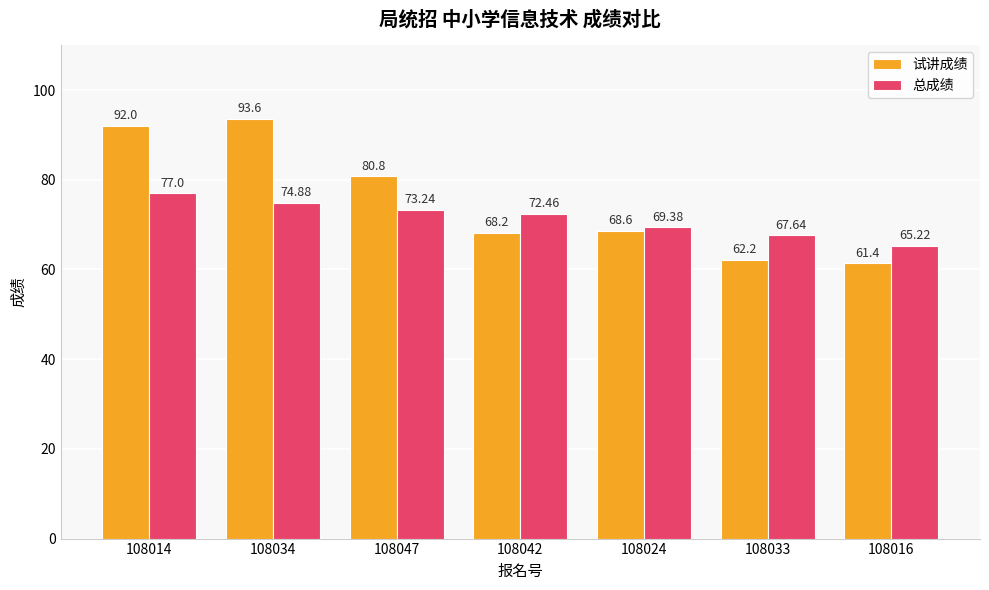

Reading right to left, list all the values displayed in this chart.

试讲成绩: 108016=61.4	108033=62.2	108024=68.6	108042=68.2	108047=80.8	108034=93.6	108014=92.0
总成绩: 108016=65.2	108033=67.6	108024=69.4	108042=72.5	108047=73.2	108034=74.9	108014=77.0